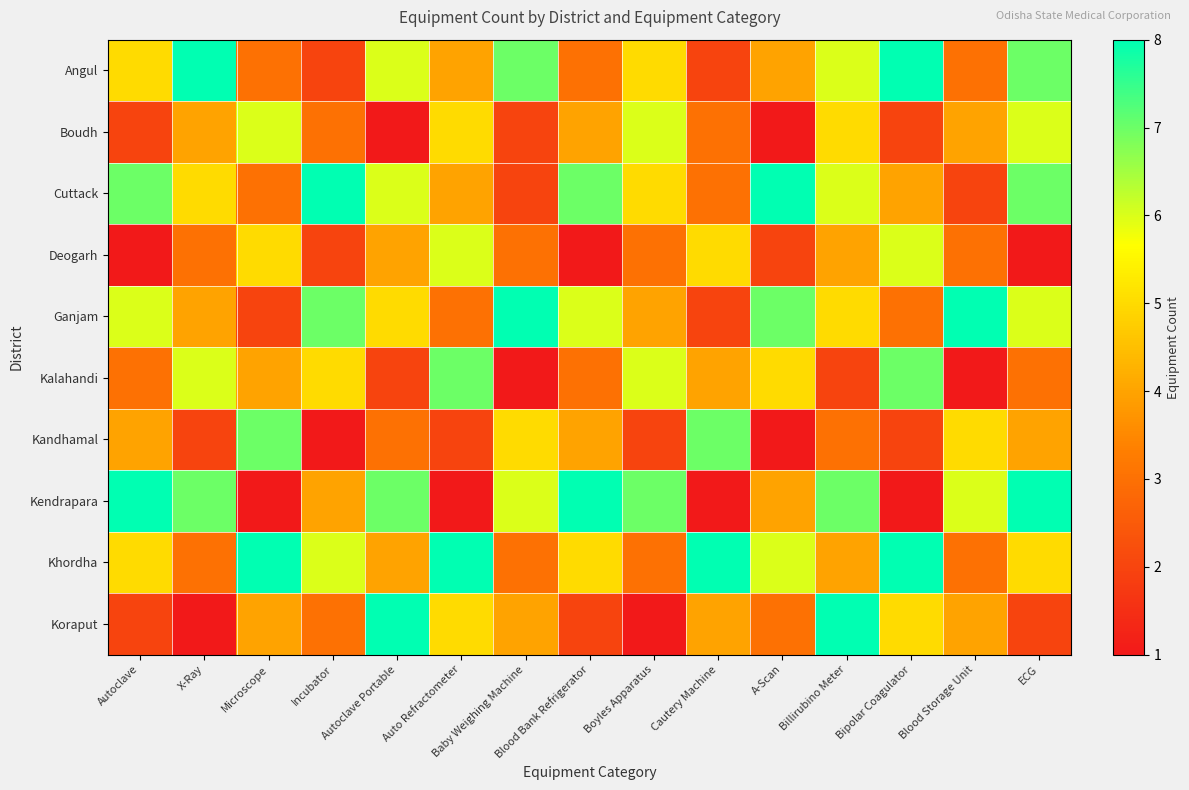

What is the spread (max minus min) of values at Blood Storage Unit?

7